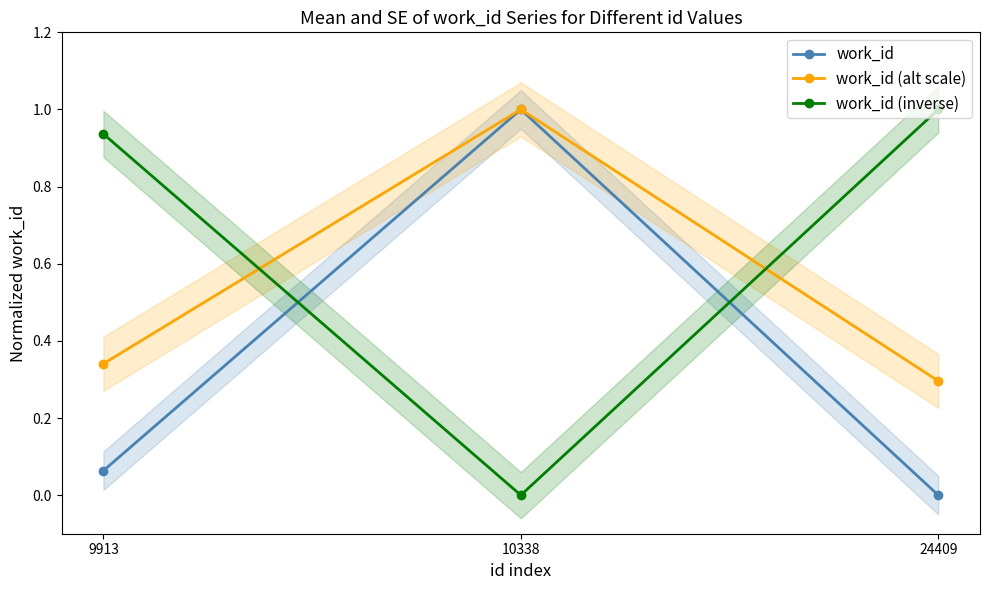

What is the total value across all series at 24409?

1.3